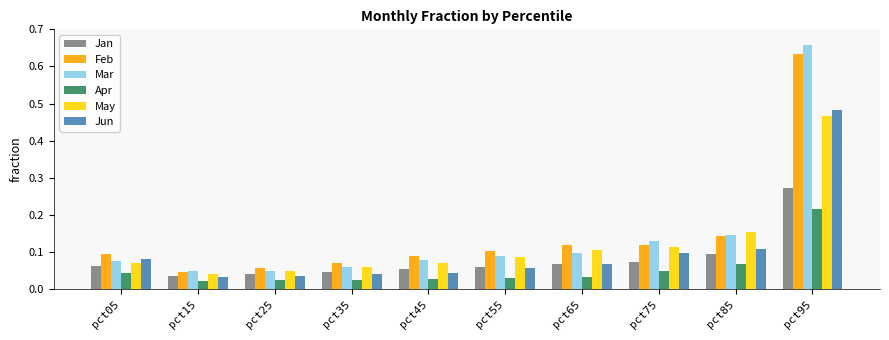

At how many categories does at least one series exceed 0?

10